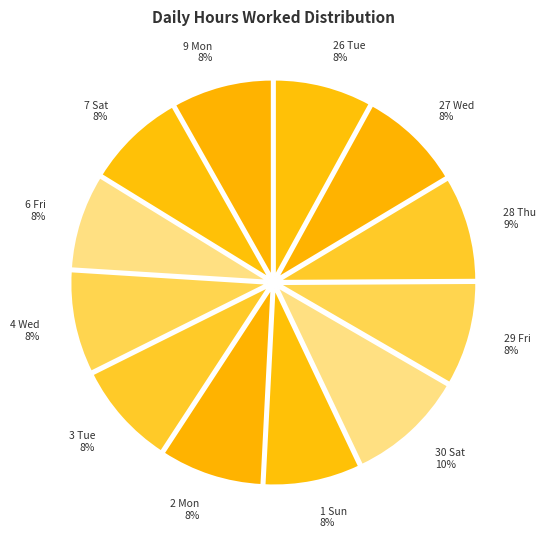

True or false: 6 Fri accounts for 8% of the total.

True